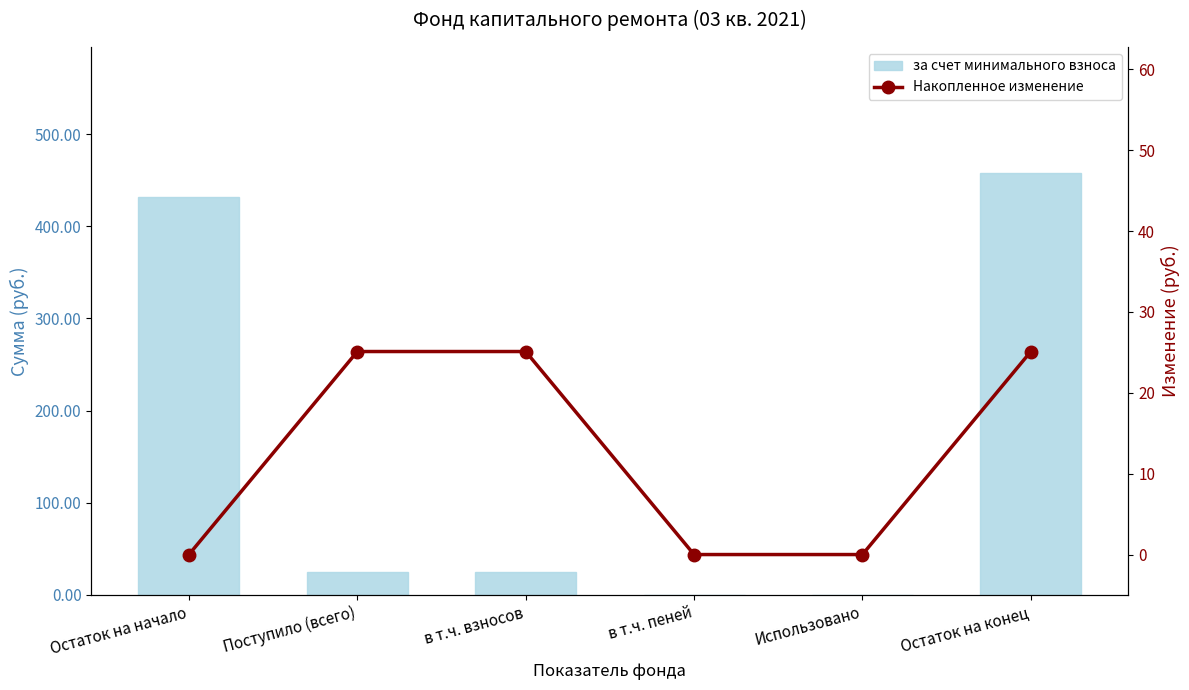

Reading right to left, what are all the values shown in this chart?

за счет минимального взноса: 457.4	0.0	0.0	25.1	25.1	432.3
Накопленное изменение: 25.1	0.0	0.0	25.1	25.1	0.0